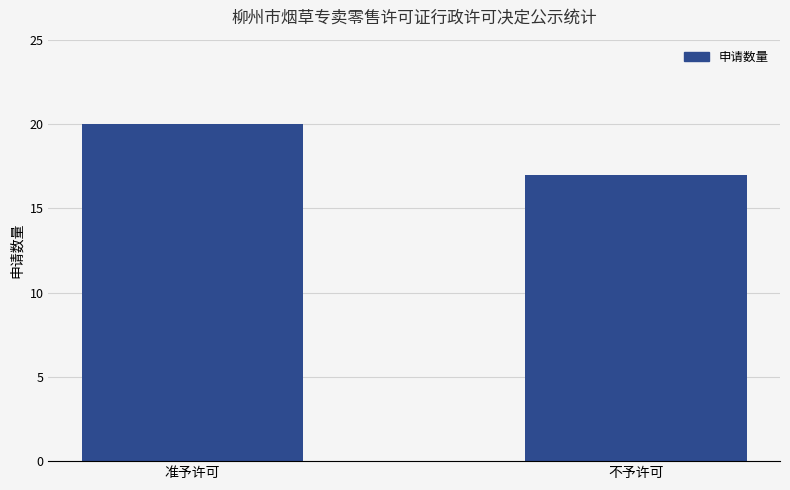

Between 不予许可 and 准予许可, which is larger?

准予许可